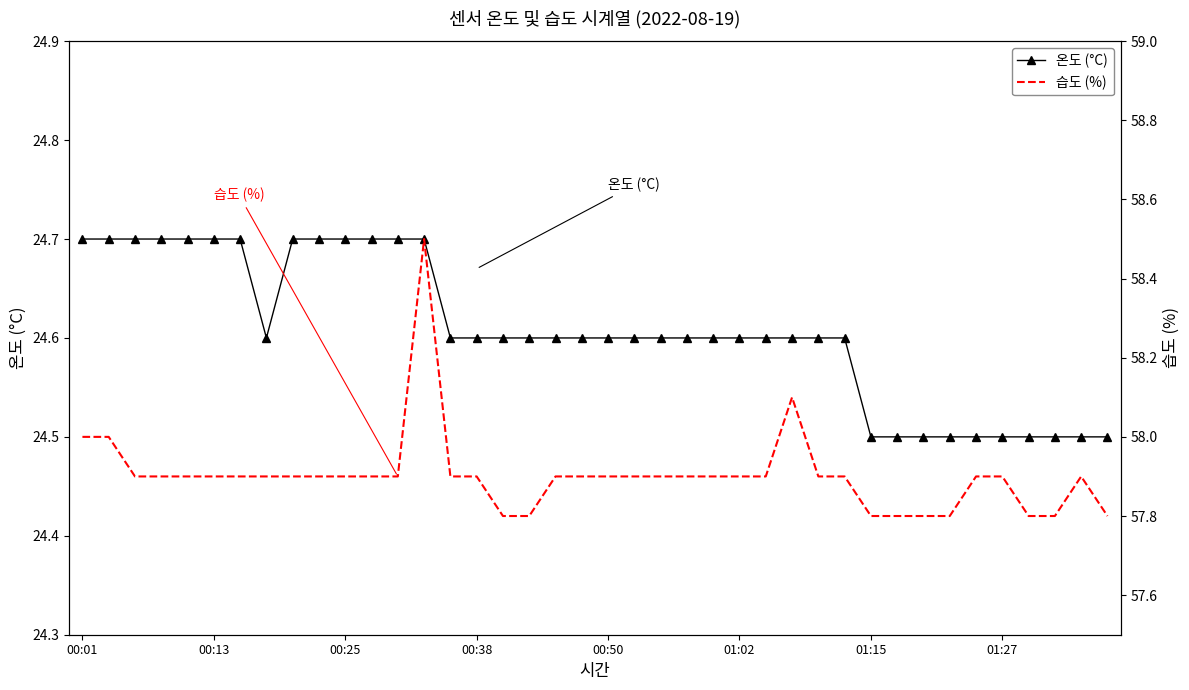

True or false: 습도 (%) has more than 0 points higher than both neighbors.

True